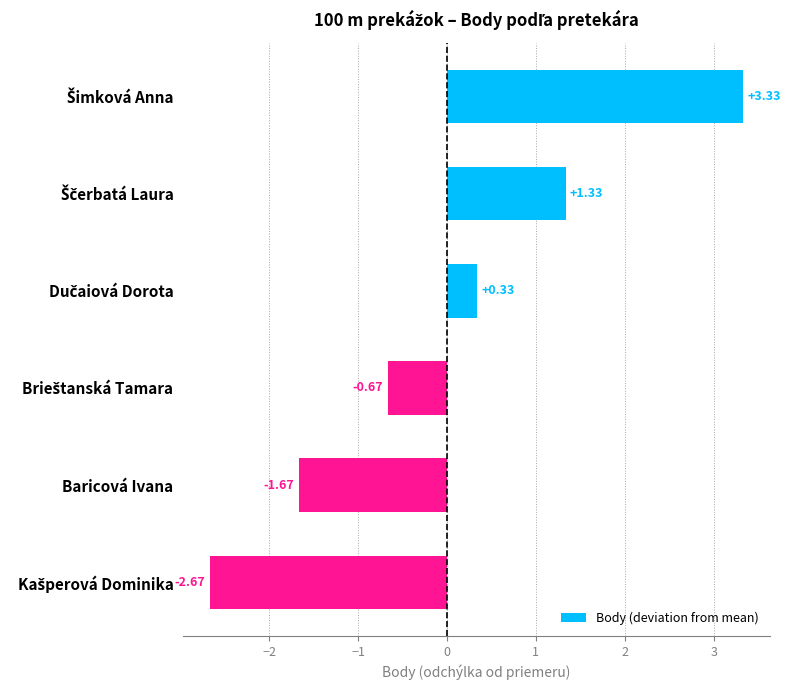

What is the difference between the maximum and minimum values?

6.0